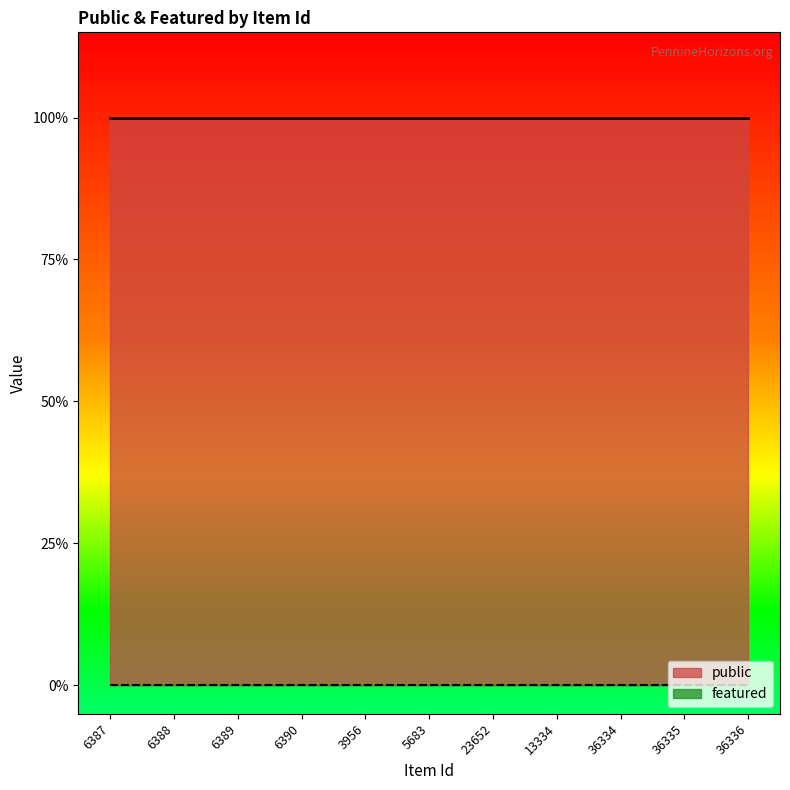

At which label does public reach its peak?

6387